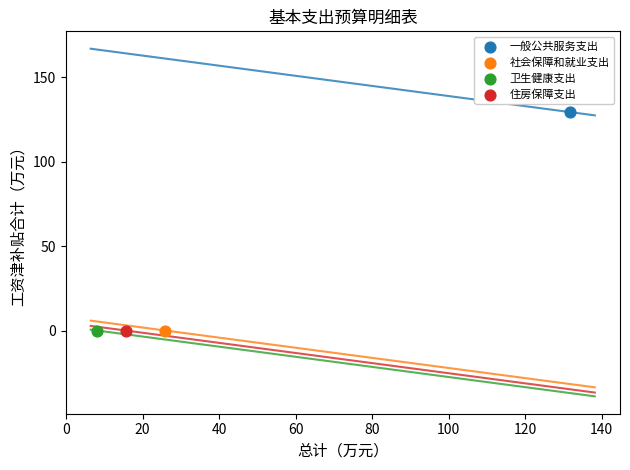

What are all the series names shown in the legend?

一般公共服务支出, 社会保障和就业支出, 卫生健康支出, 住房保障支出